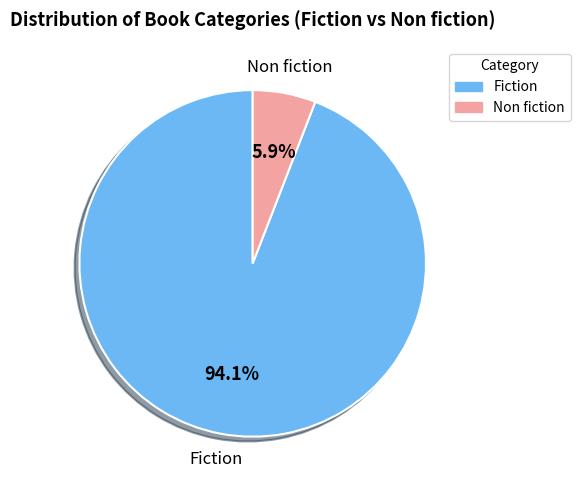

Which slice is the largest?

Fiction